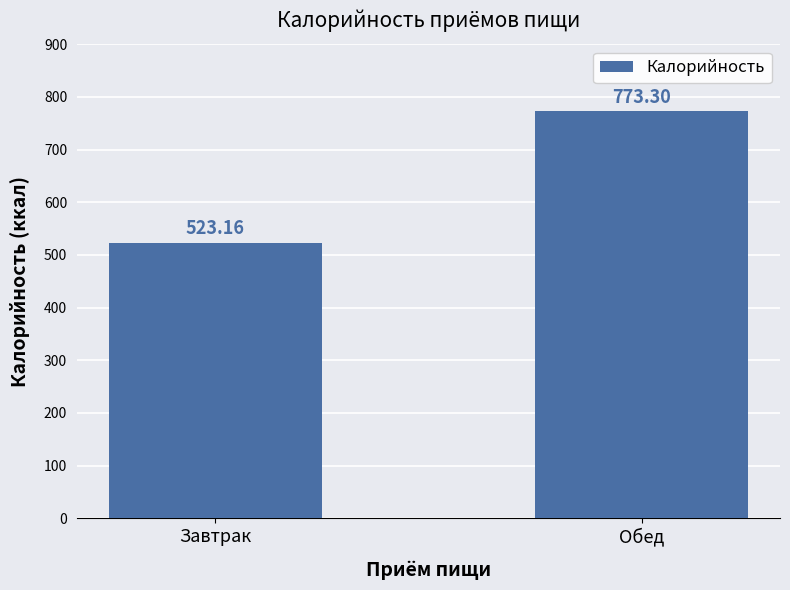

True or false: the data shows 523.2 at Завтрак.

True